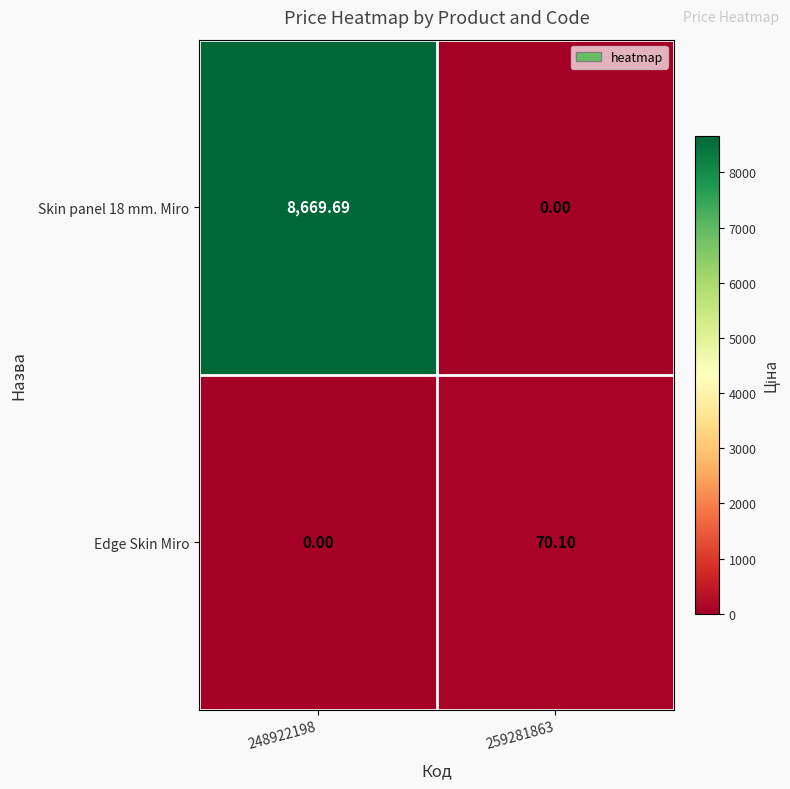

Is the value of Skin panel 18 mm. Miro at 248922198 greater than the value of Edge Skin Miro at 259281863?

Yes